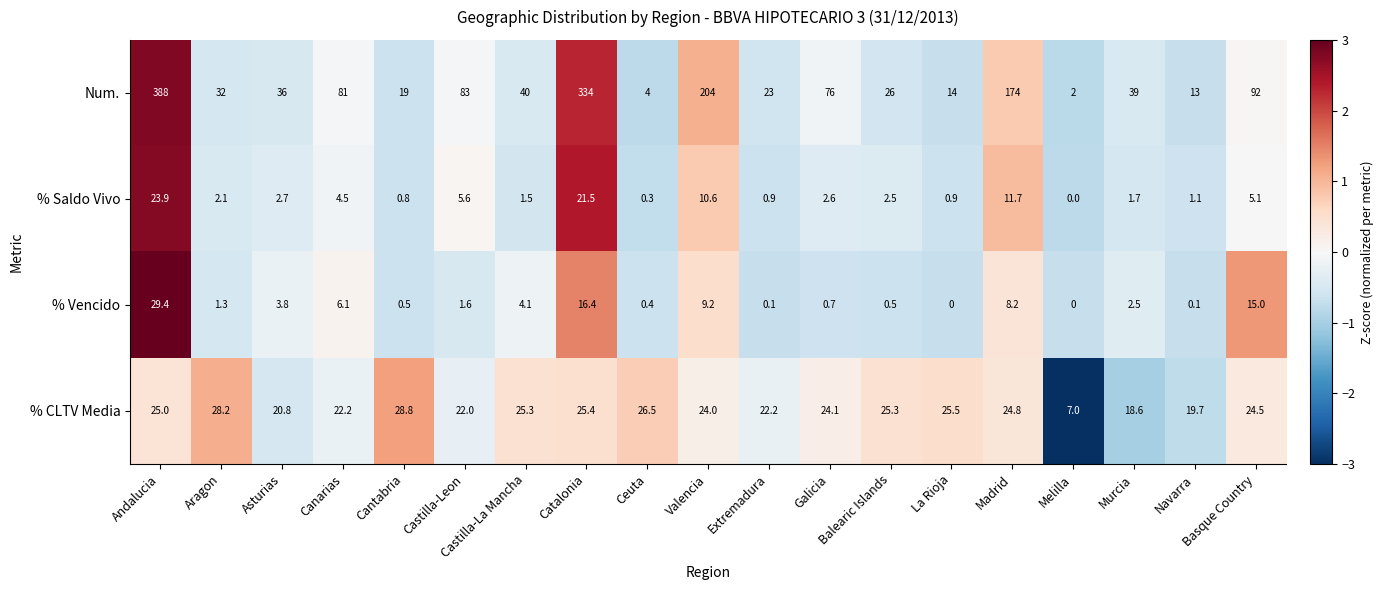

At which label does Num. first exceed 39?

Andalucia